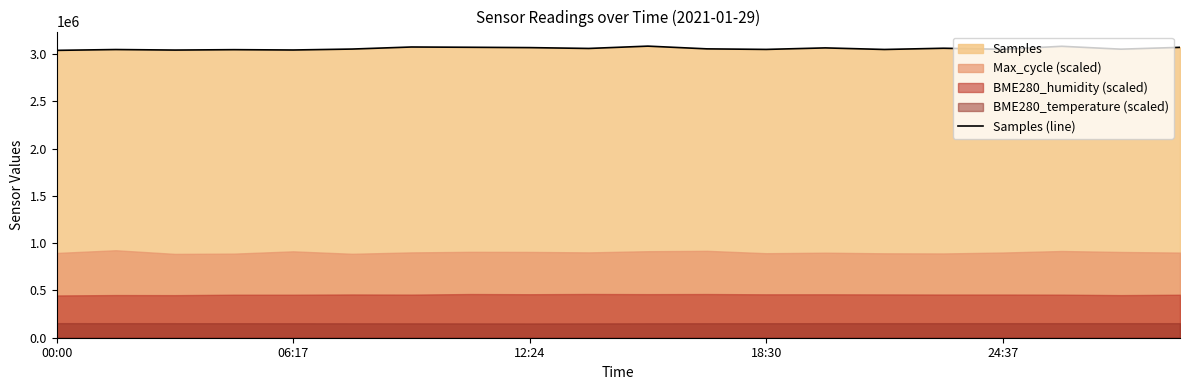

Reading left to right, what are all the values shown in this chart?

3039767	3048464	3042930	3047079	3043632	3053555	3075288	3072359	3068836	3059961	3084483	3055585	3049758	3065768	3049131	3062097	3050909	3082759	3052246	3071563